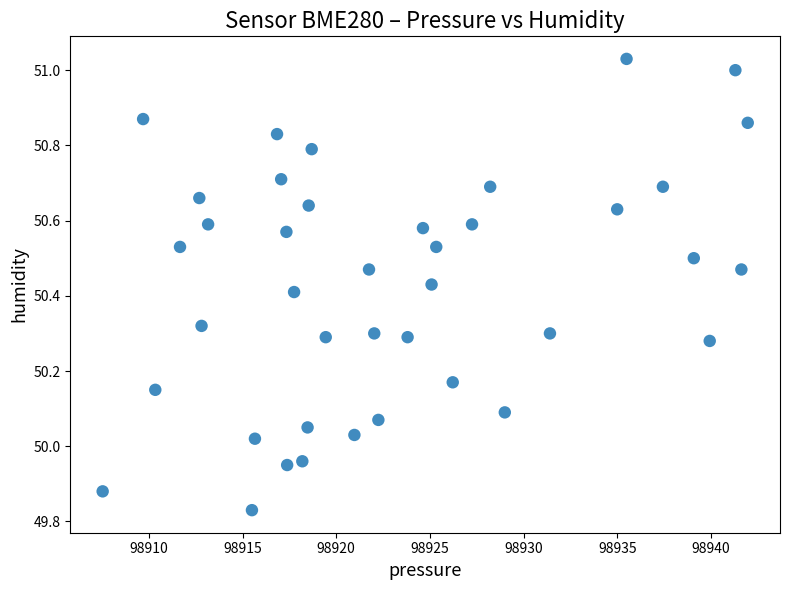

What is the range of Y values (max minus min)?

1.2